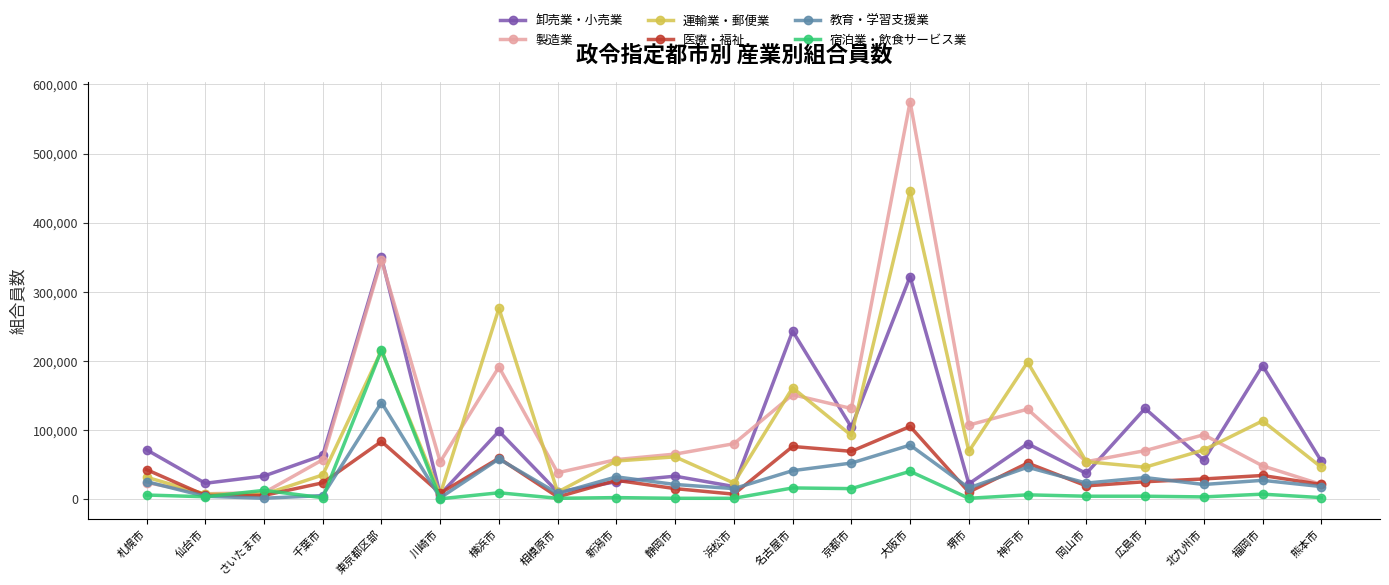

What is the maximum value shown in the chart?

575000